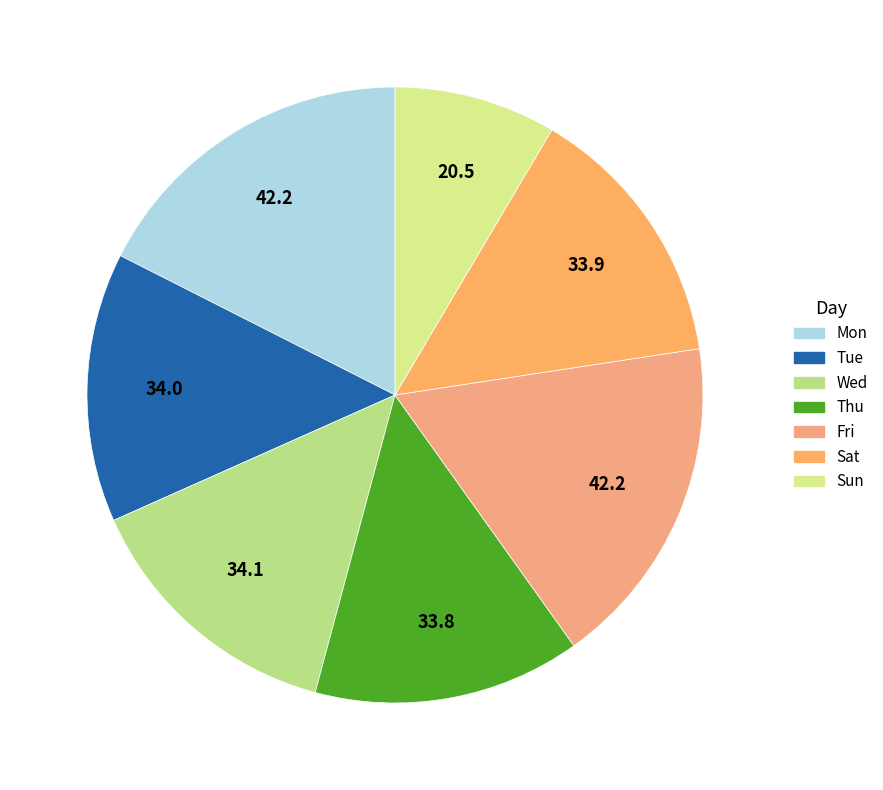

Is the sum of Thu and Sat greater than half?

No